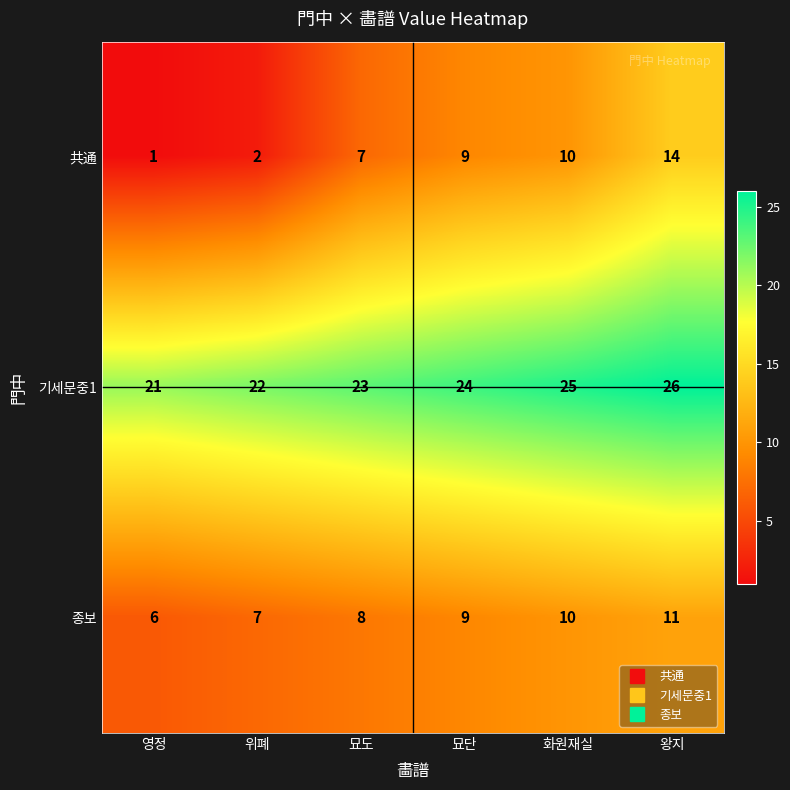

What value does the 종보 series have at 위폐?

7